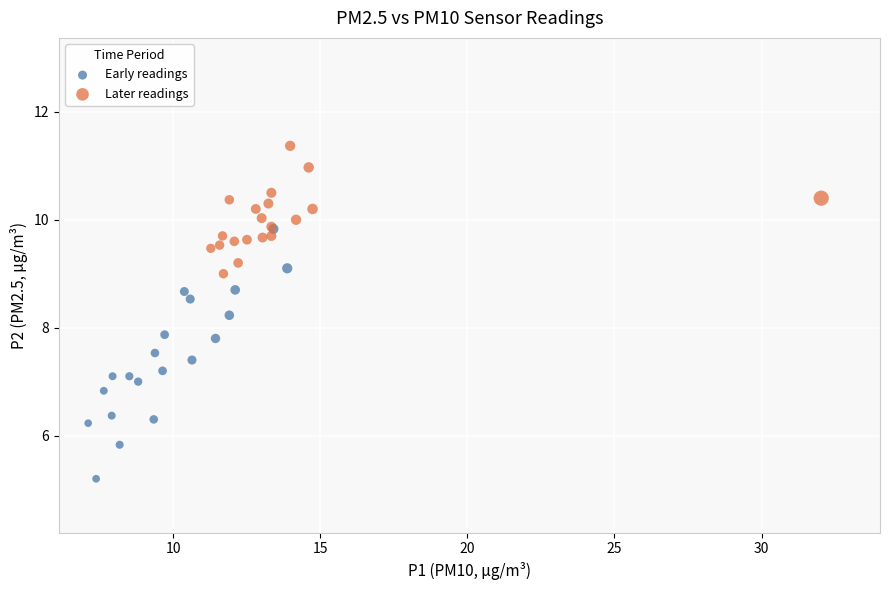

What are all the series names shown in the legend?

Early readings, Later readings